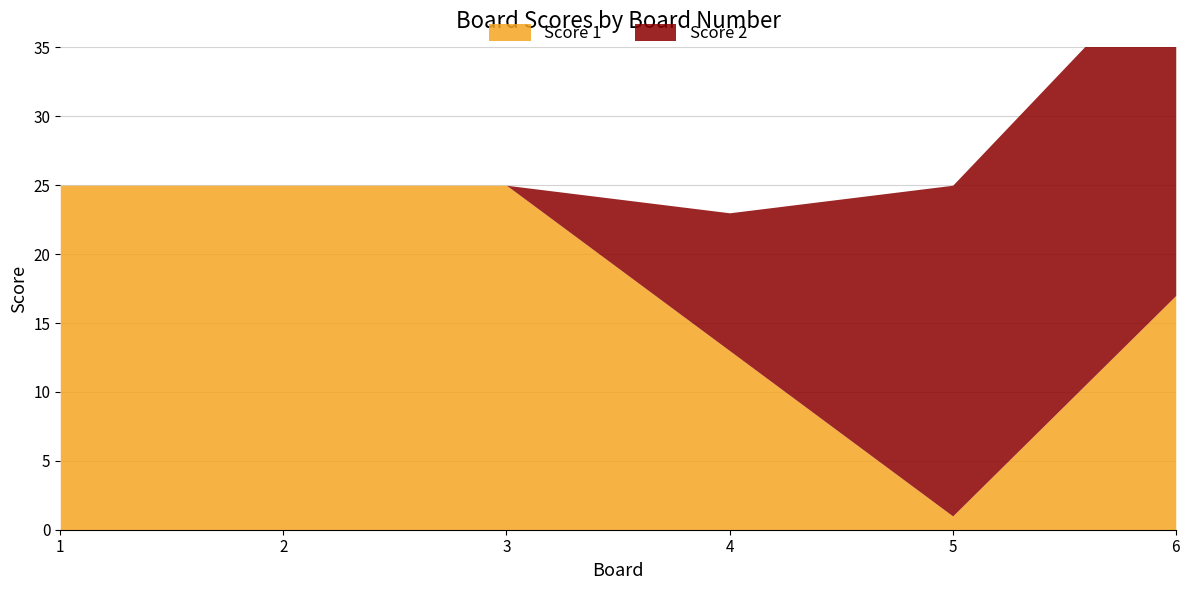

At which label is Score 1 closest to 13?

4